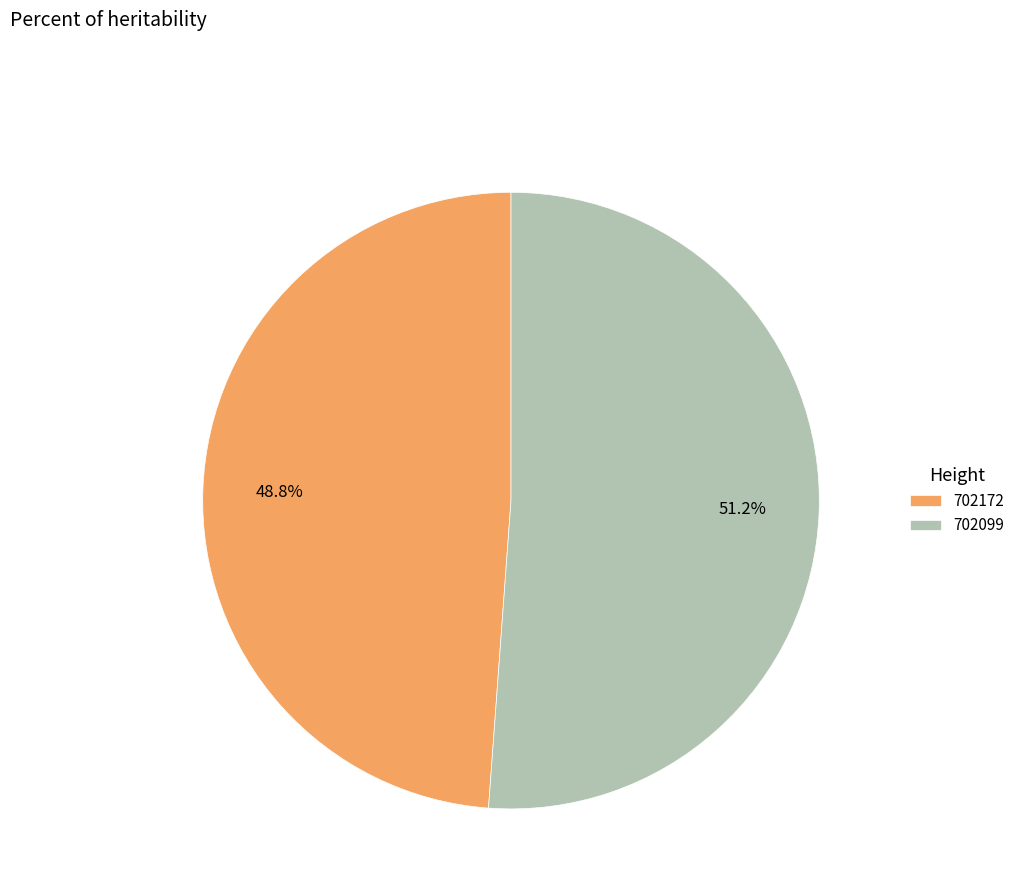

Is there any slice that represents more than half of the pie?

Yes